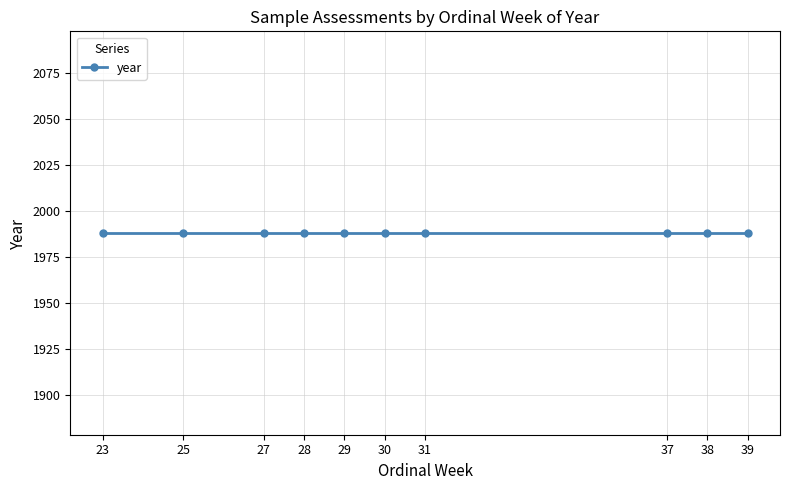

Read the ordinal_week value at W25.

25